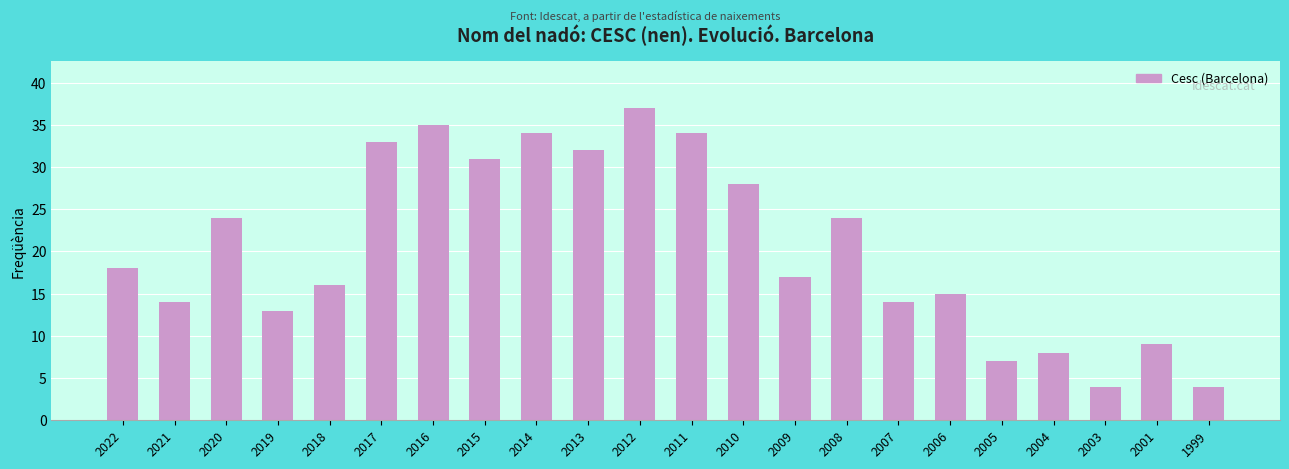

Reading right to left, transcribe all the data shown in this chart.

4	9	4	8	7	15	14	24	17	28	34	37	32	34	31	35	33	16	13	24	14	18